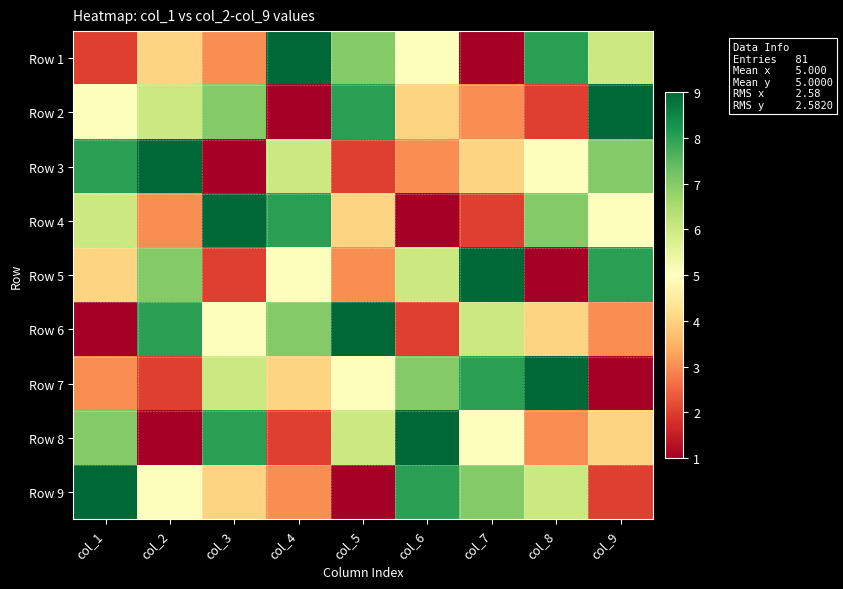

How many distinct data groups are displayed?

9